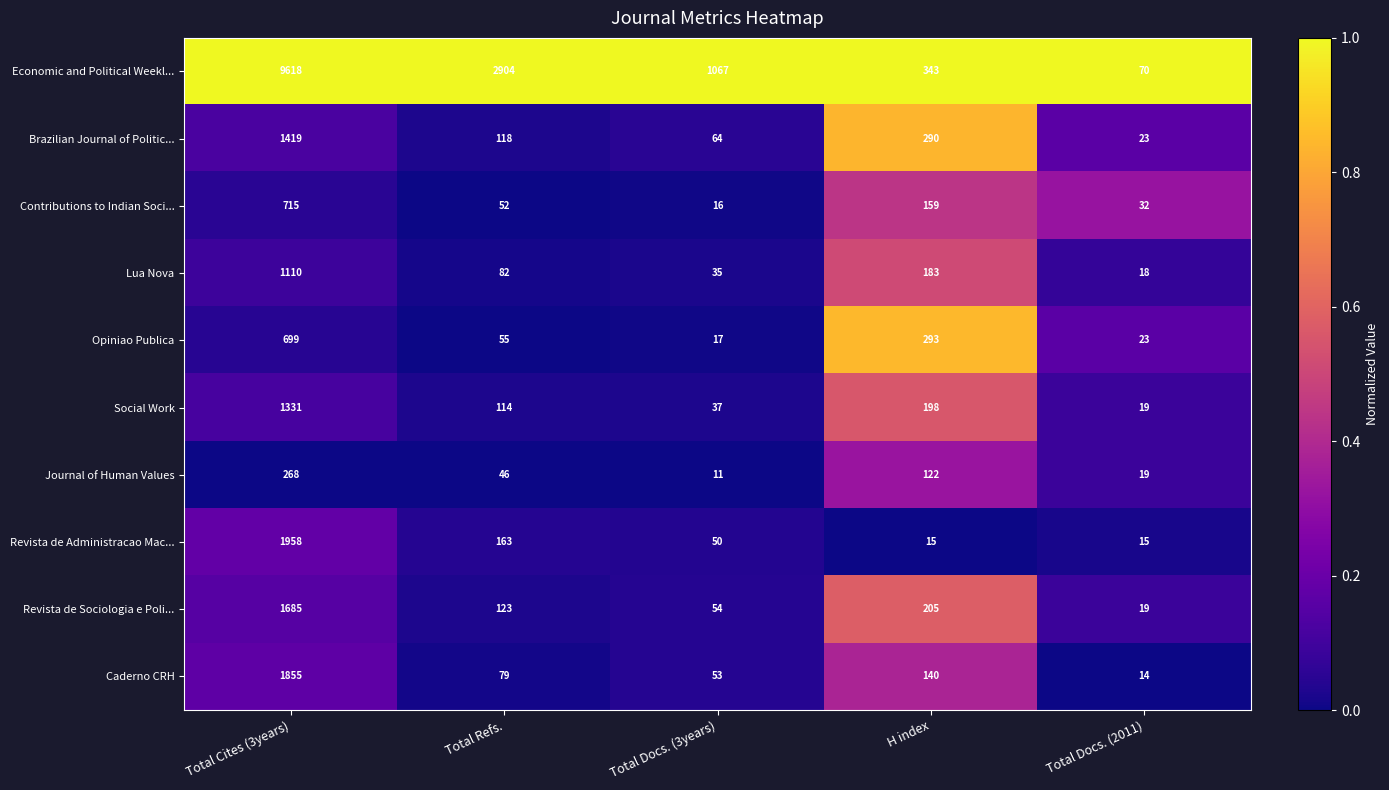

How many distinct data groups are displayed?

10